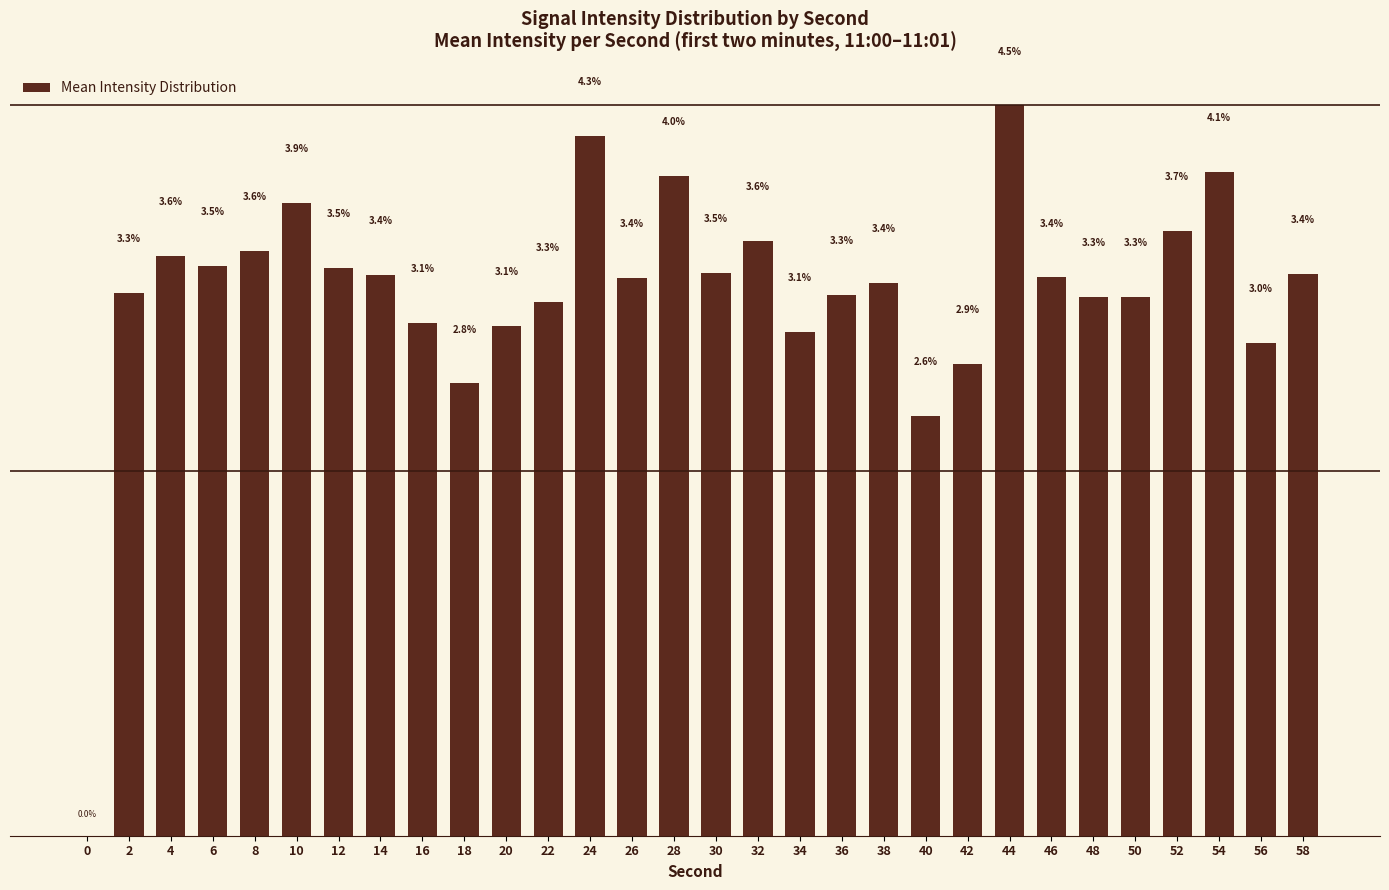

What is the average value?

3.3